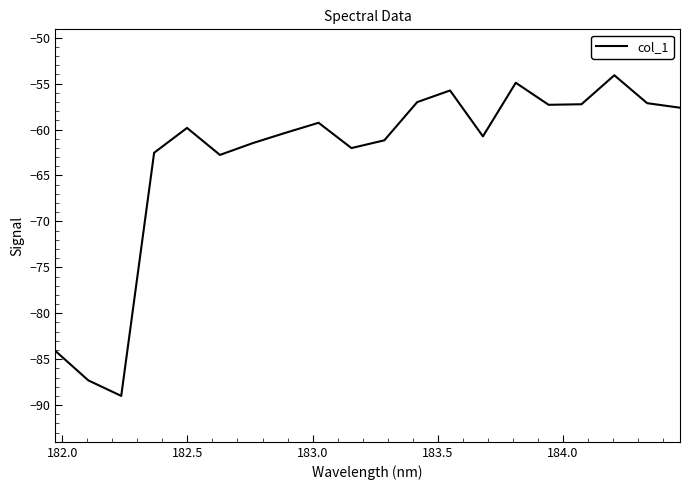

What is the difference between the maximum and minimum values?

34.9